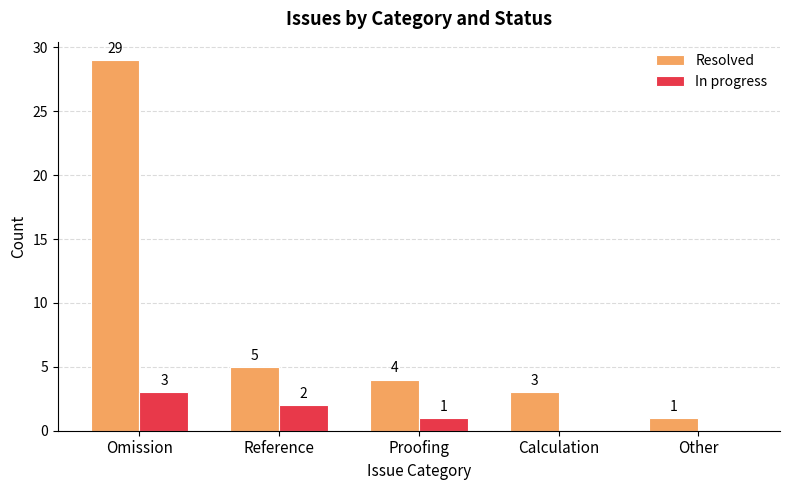

Which series has the largest total across all categories?

Resolved